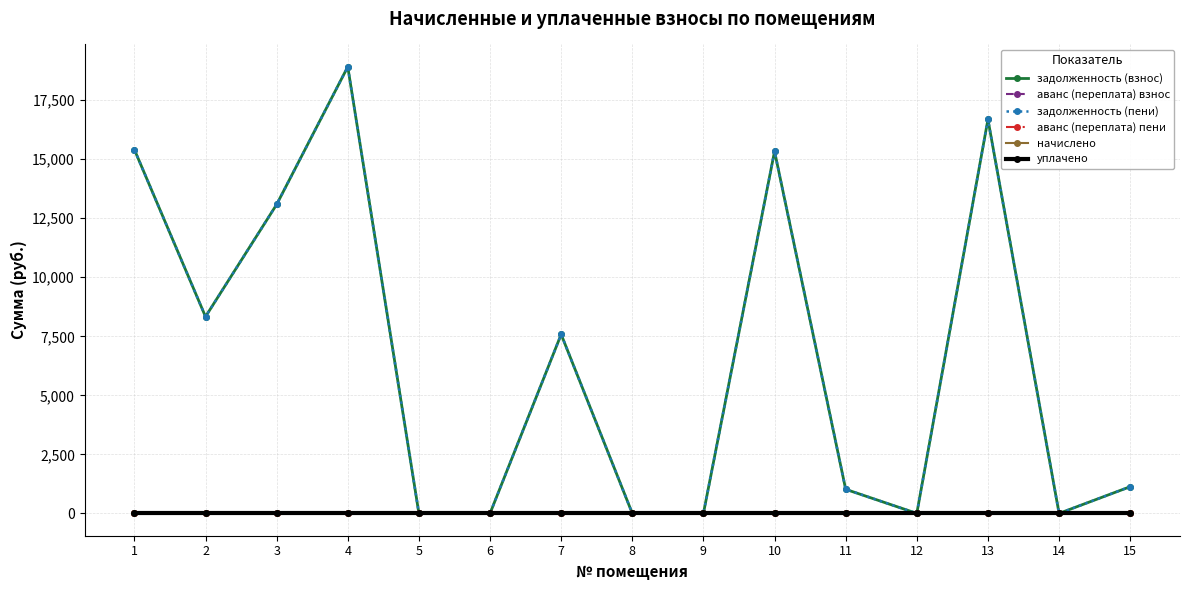

Is it true that задолженность (взнос) equals 8331.4 at 2?

True